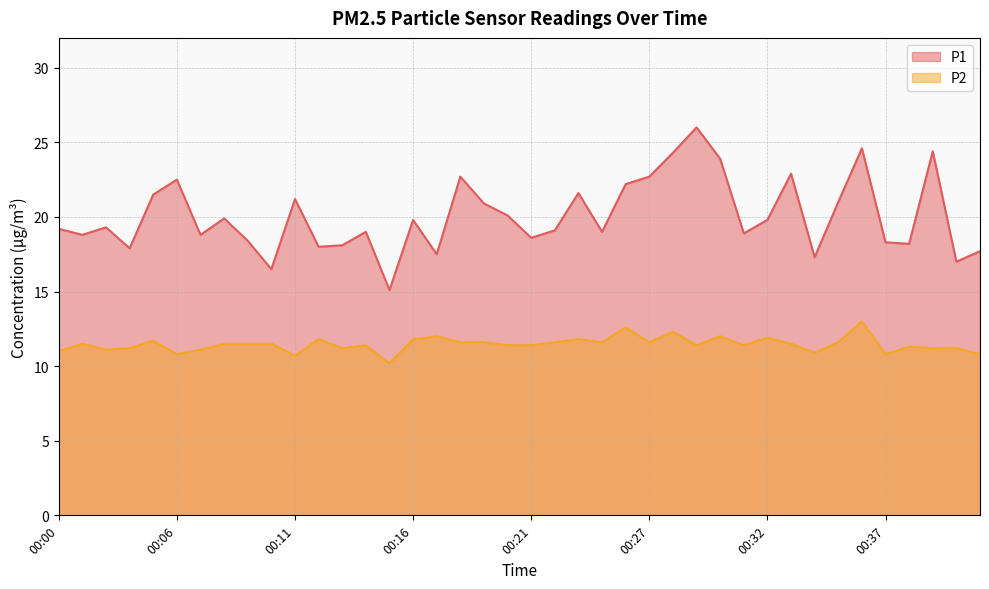

How many interior local valleys does the P2 series have?

11